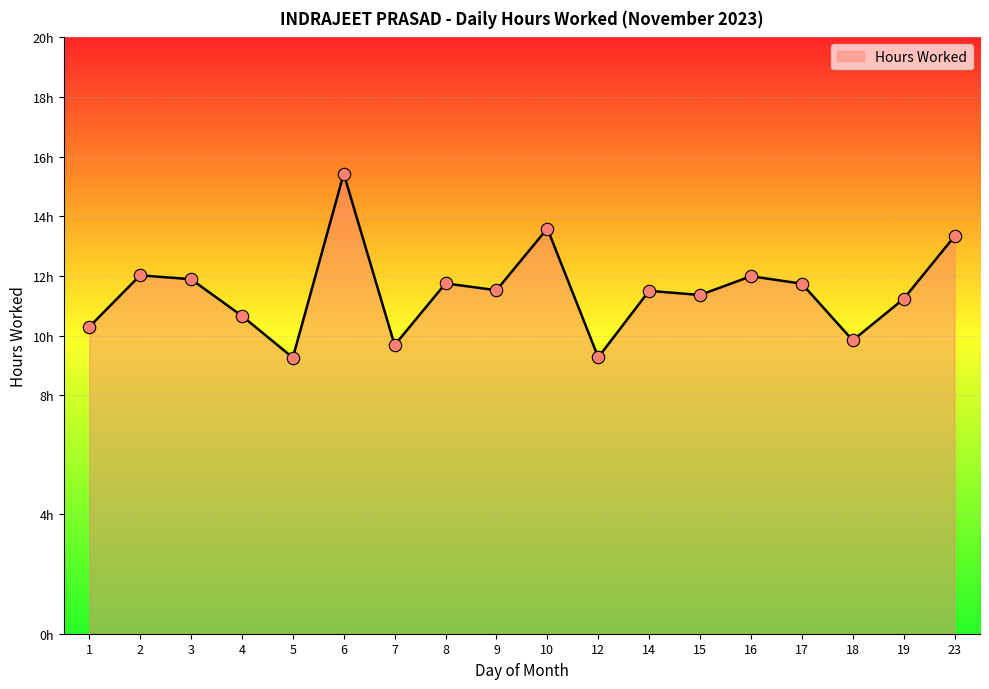

What is the ratio of the value at 3 to the value at 7?

1.2